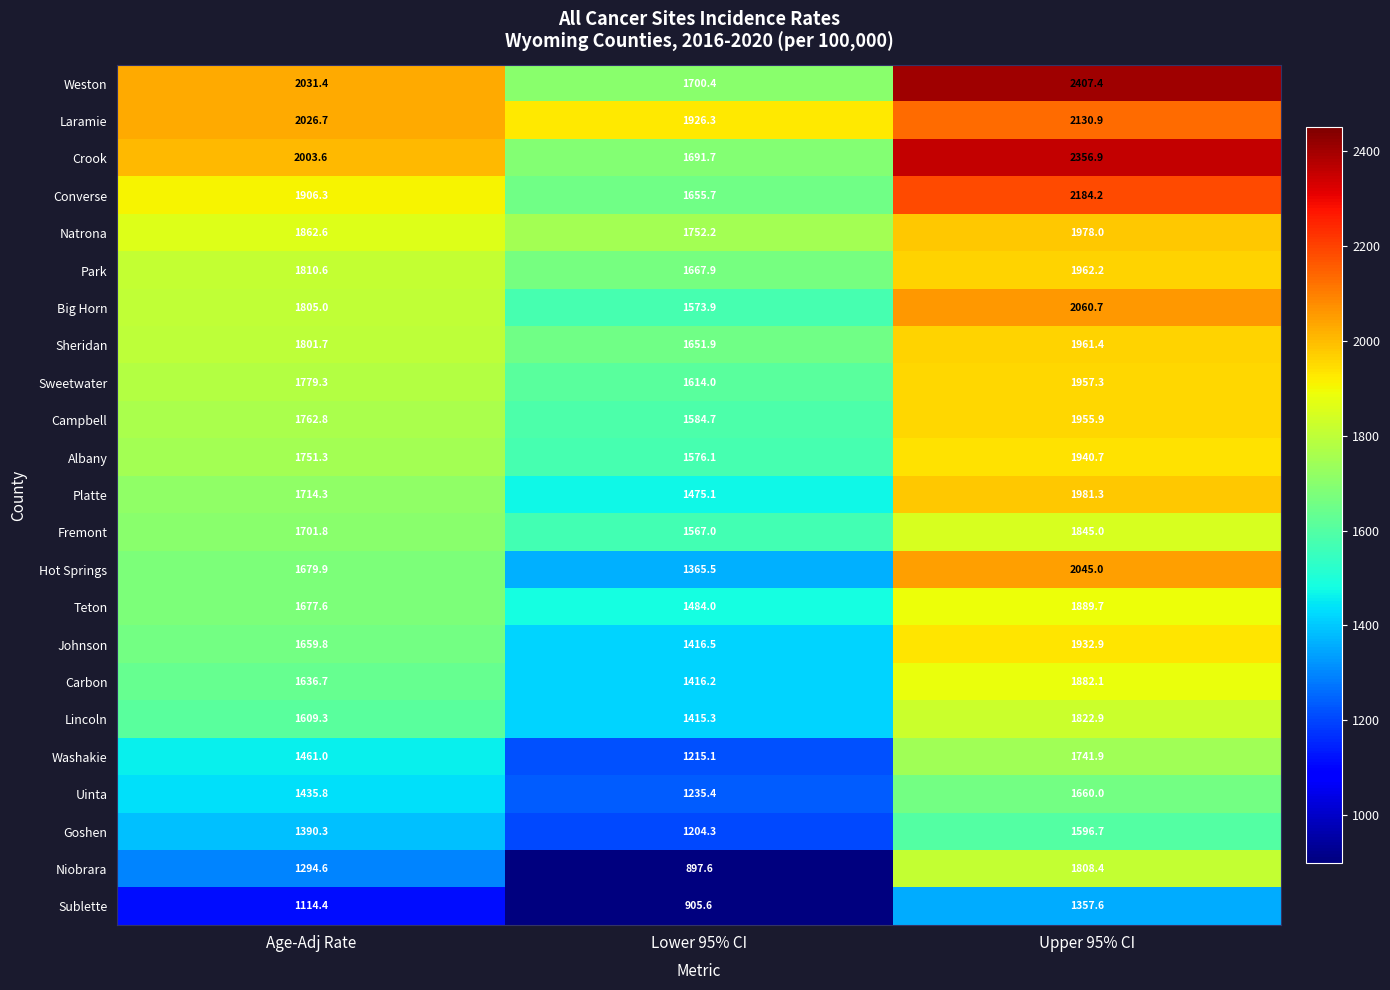

What is the spread (max minus min) of values at Lower 95% CI?

1028.7